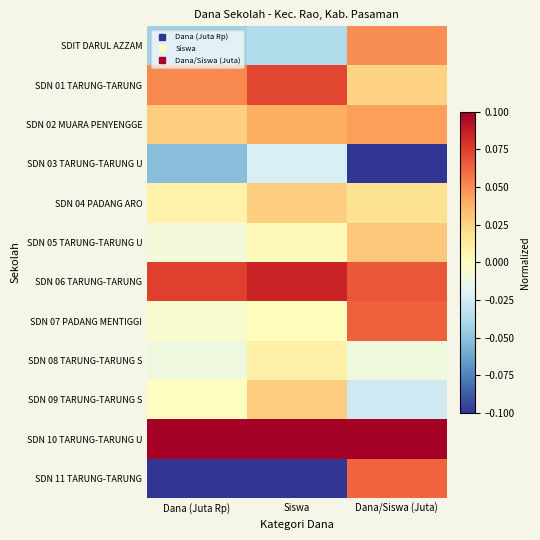

List the series in order of their peak value, highest first.

SDN 10 TARUNG-TARUNG U, SDN 06 TARUNG-TARUNG, SDN 01 TARUNG-TARUNG, SDN 07 PADANG MENTIGGI, SDN 11 TARUNG-TARUNG, SDIT DARUL AZZAM, SDN 02 MUARA PENYENGGE, SDN 05 TARUNG-TARUNG U, SDN 04 PADANG ARO, SDN 09 TARUNG-TARUNG S, SDN 08 TARUNG-TARUNG S, SDN 03 TARUNG-TARUNG U